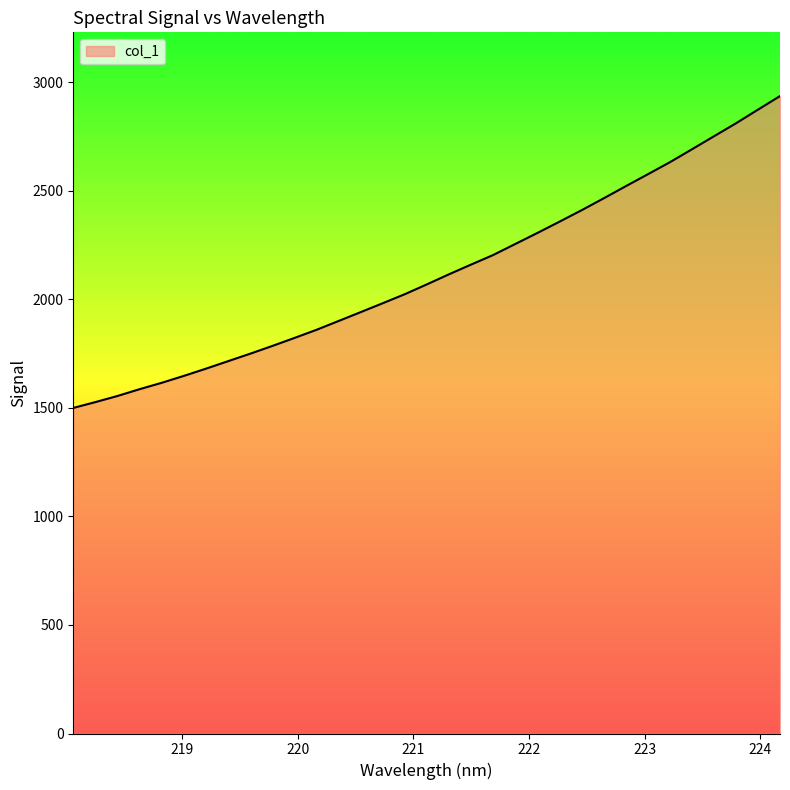

What is the smallest value displayed?

1499.3